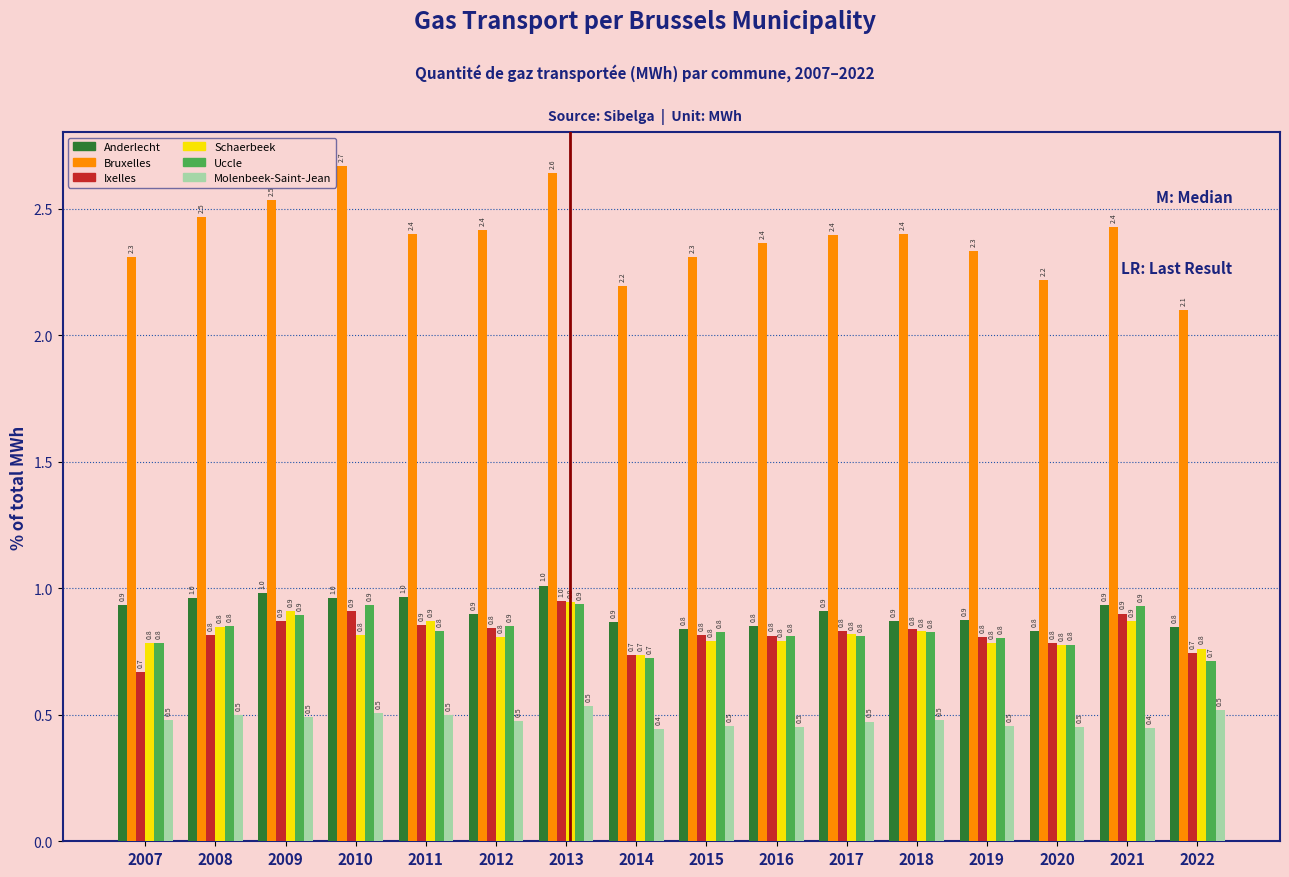

Reading right to left, list all the values displayed in this chart.

Anderlecht: 0.8	0.9	0.8	0.9	0.9	0.9	0.8	0.8	0.9	1.0	0.9	1.0	1.0	1.0	1.0	0.9
Bruxelles: 2.1	2.4	2.2	2.3	2.4	2.4	2.4	2.3	2.2	2.6	2.4	2.4	2.7	2.5	2.5	2.3
Ixelles: 0.7	0.9	0.8	0.8	0.8	0.8	0.8	0.8	0.7	1.0	0.8	0.9	0.9	0.9	0.8	0.7
Schaerbeek: 0.8	0.9	0.8	0.8	0.8	0.8	0.8	0.8	0.7	0.9	0.8	0.9	0.8	0.9	0.8	0.8
Uccle: 0.7	0.9	0.8	0.8	0.8	0.8	0.8	0.8	0.7	0.9	0.9	0.8	0.9	0.9	0.8	0.8
Molenbeek-Saint-Jean: 0.5	0.4	0.5	0.5	0.5	0.5	0.5	0.5	0.4	0.5	0.5	0.5	0.5	0.5	0.5	0.5